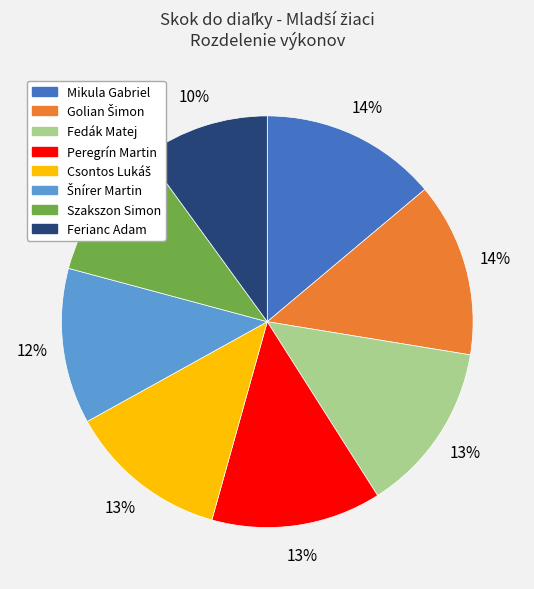

To the nearest percent, what is the average slice percentage?

12%